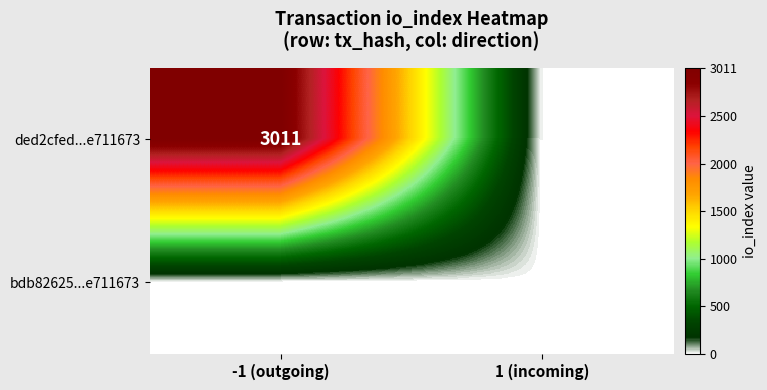

The bdb82625...e711673 series shows 1 at 1 (incoming). True or false?

True